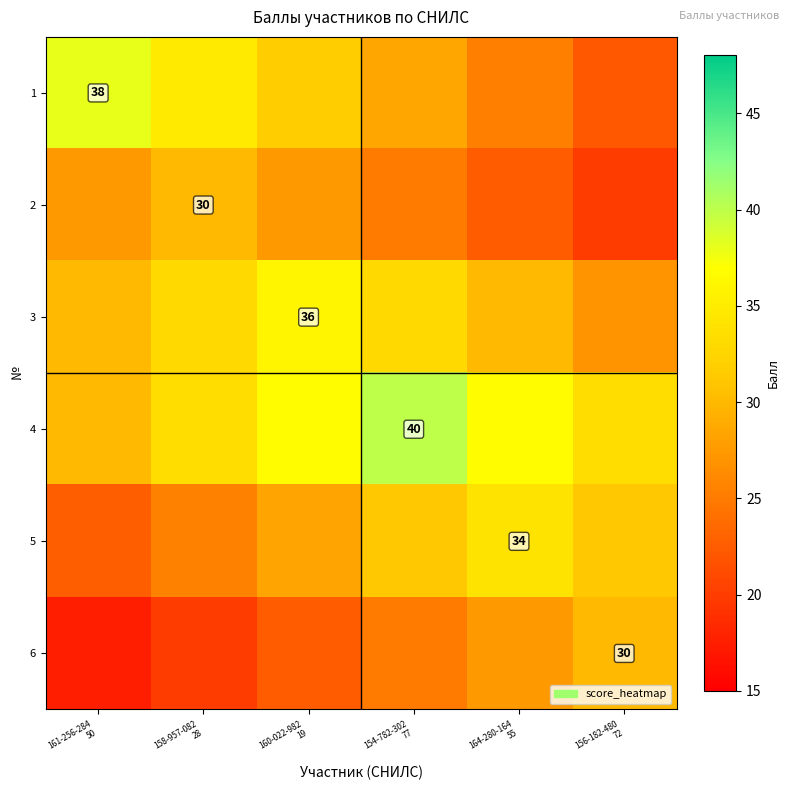

Between 154-782-302
77 and 158-957-082
28, which is larger?

158-957-082
28